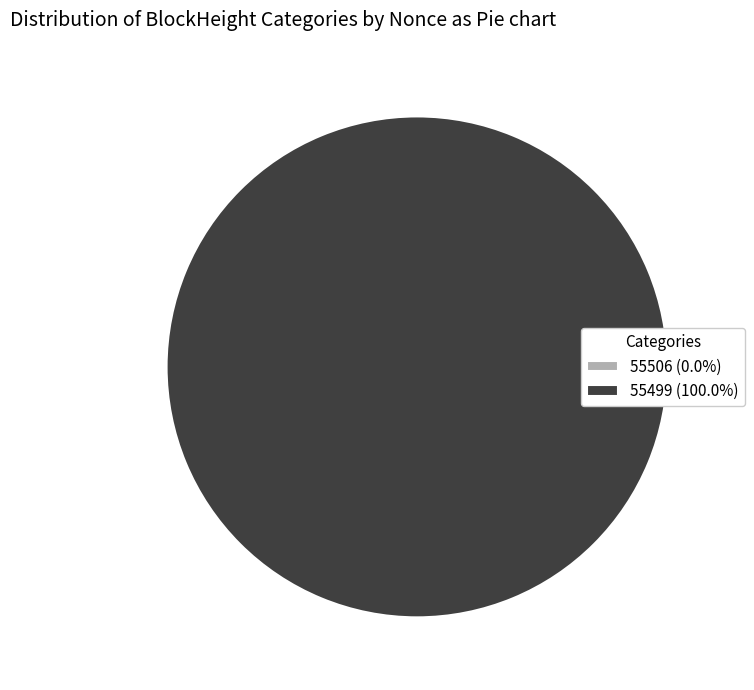

How many segments does this pie chart have?

2